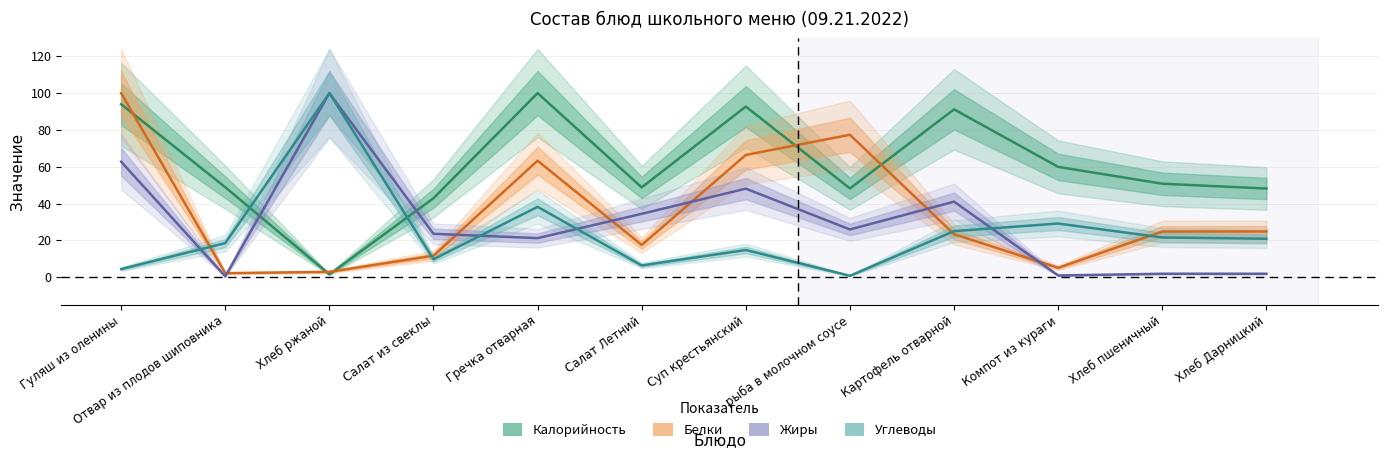

Which series changed the most between Салат из свеклы and Картофель отварной?

Калорийность